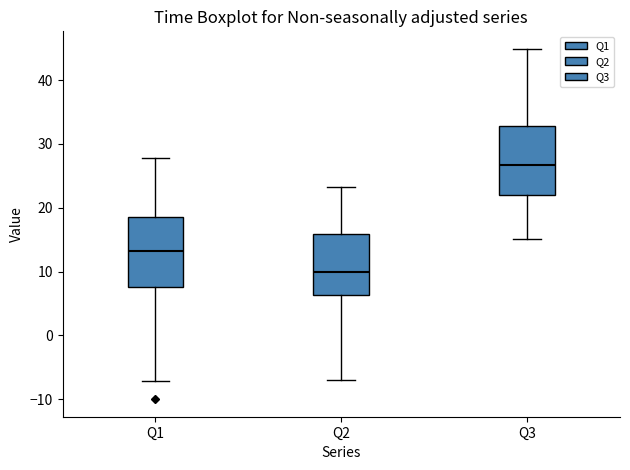

Where is the lower edge of the box for Q3 on the y-axis? The values are not printed on the chart, so give them approximately, as read against the axis.

22